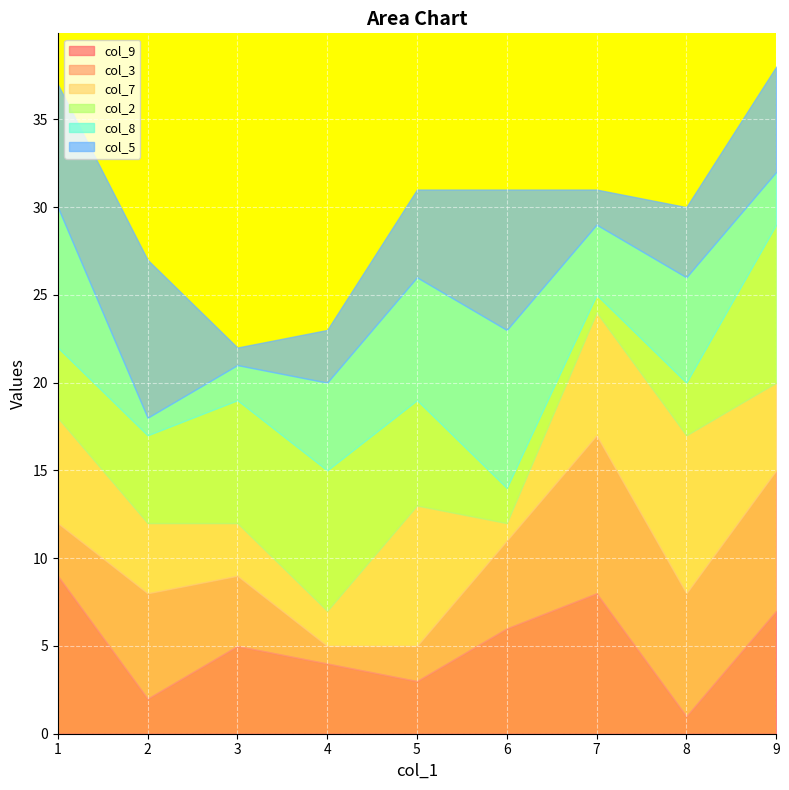

True or false: col_7 and col_5 cross at least once.

True